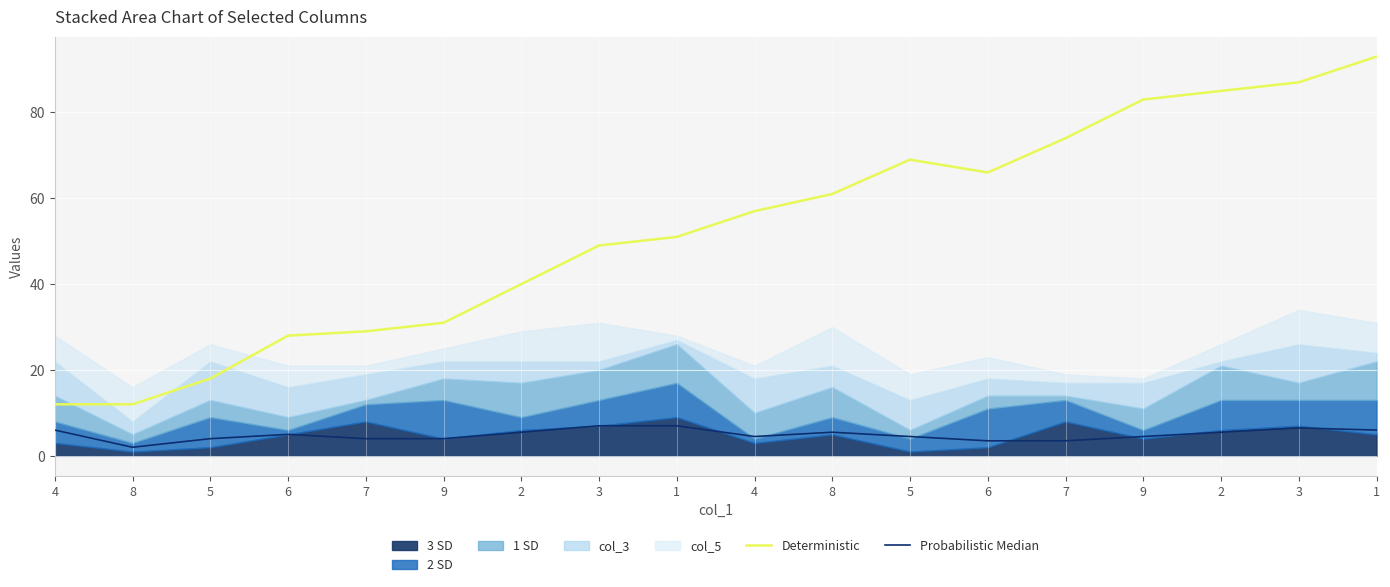

Where is the first local maximum for Deterministic?

5